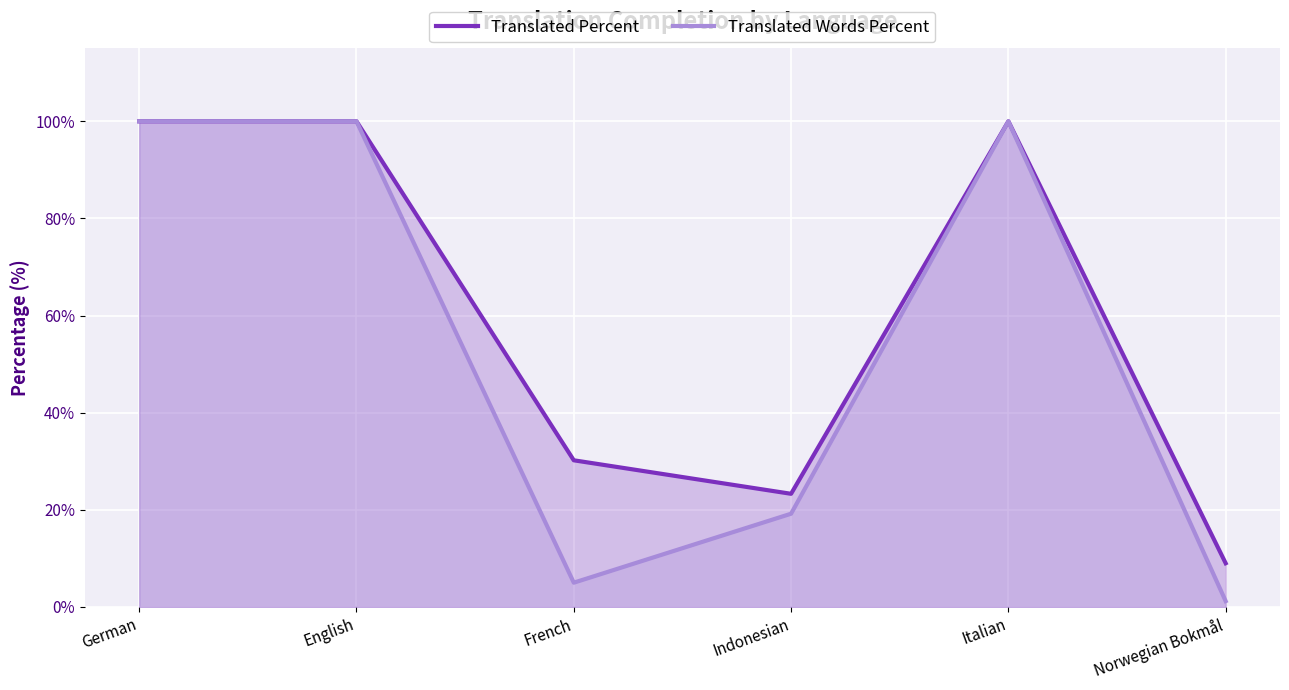

Which series changed the most between German and Italian?

Translated Percent